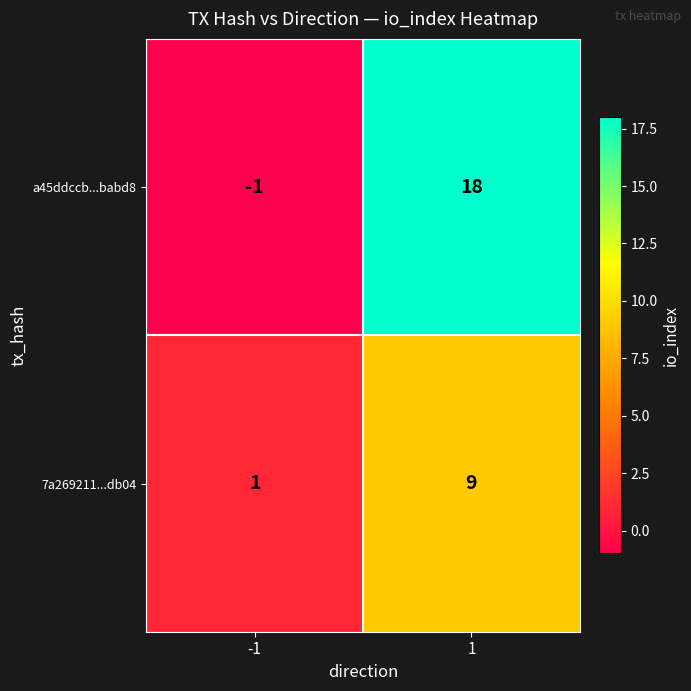

What is the highest value of the 7a269211...db04 series?

9